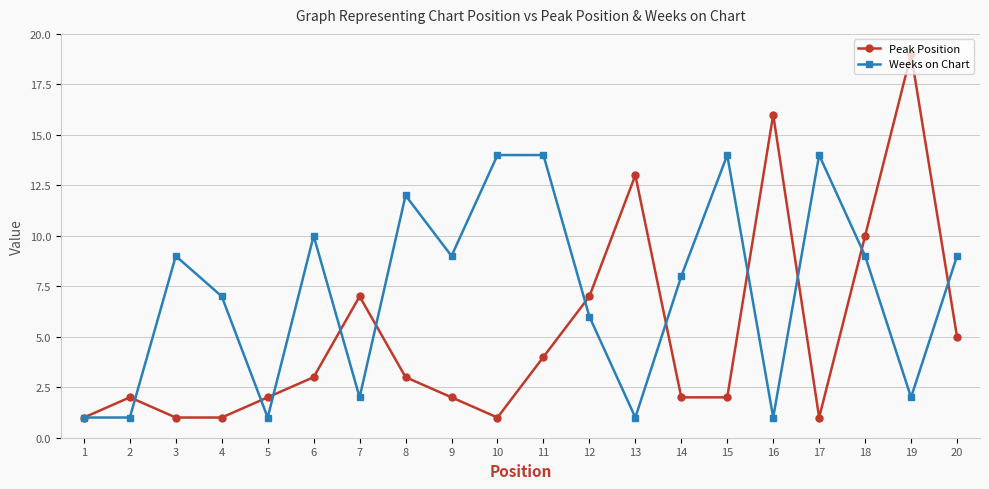

At which category does Weeks on Chart reach its first local peak?

3